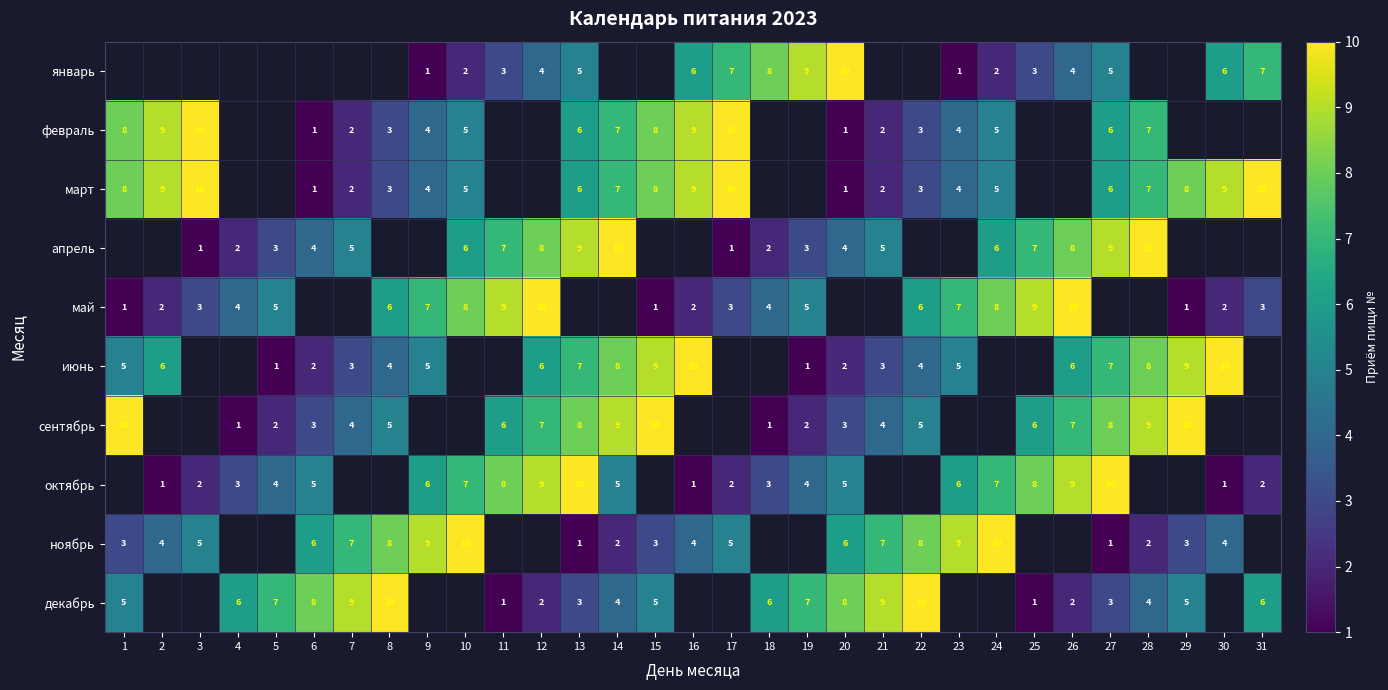

Is the value of сентябрь at 19 greater than the value of декабрь at 4?

No